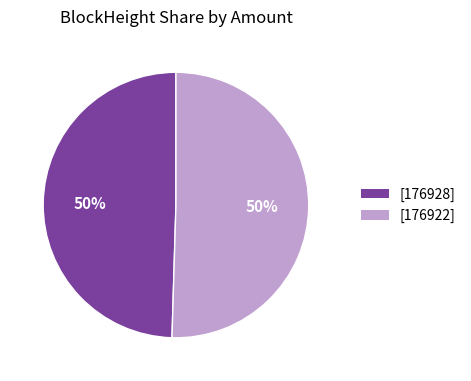

How many slices are in this pie chart?

2